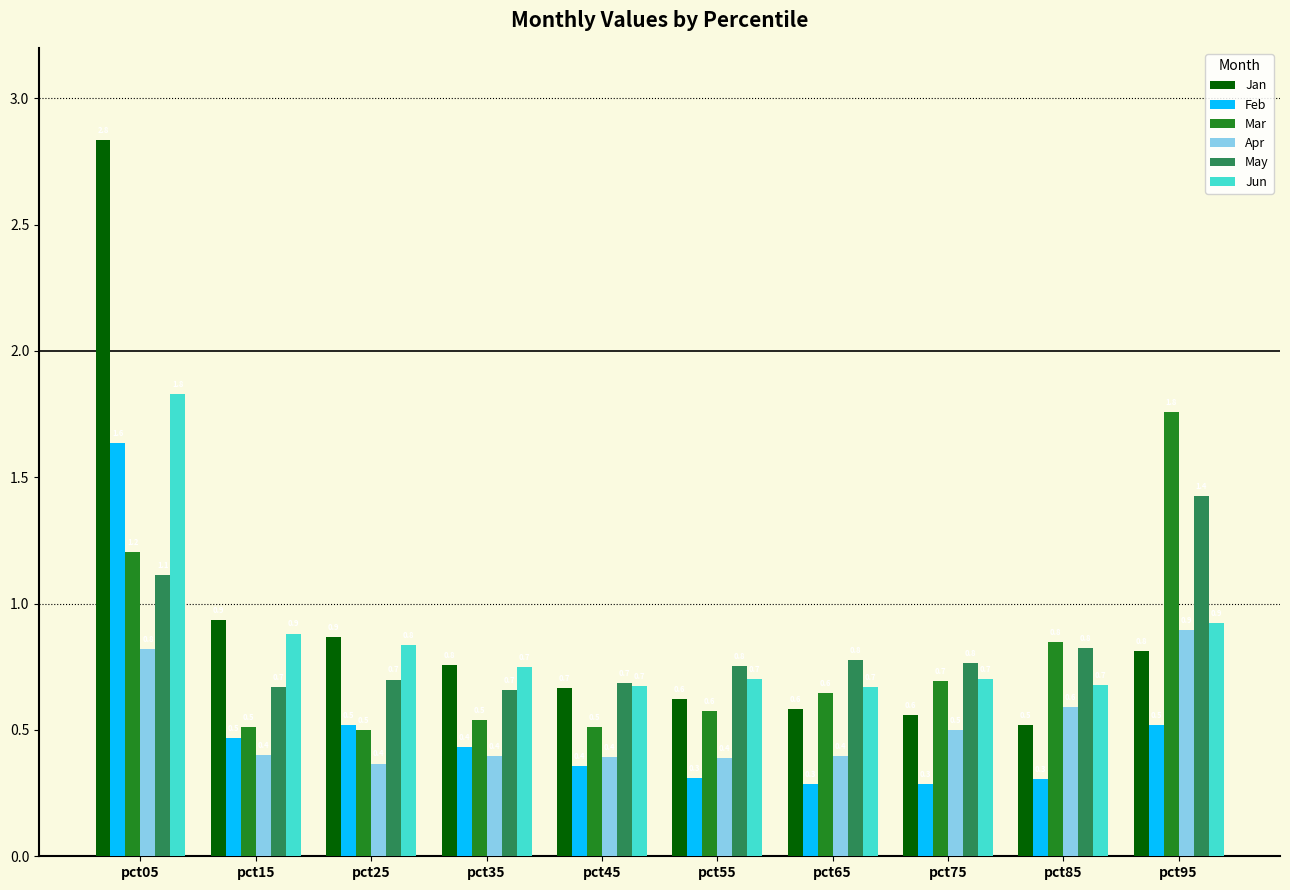

True or false: Mar has a value of 0.5 at pct35.

True